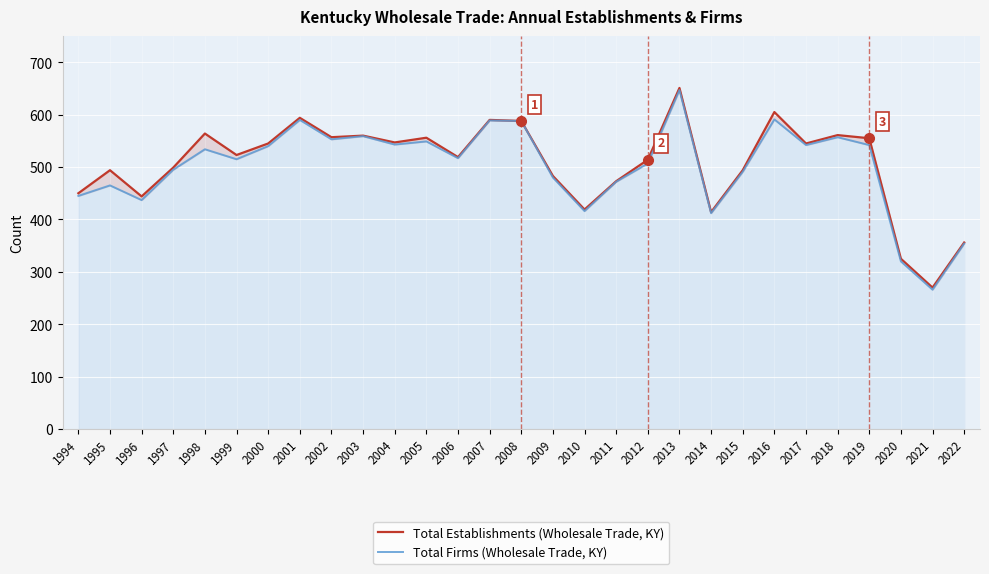

Which series has the largest range (max minus min)?

Total Establishments (Wholesale Trade, KY)